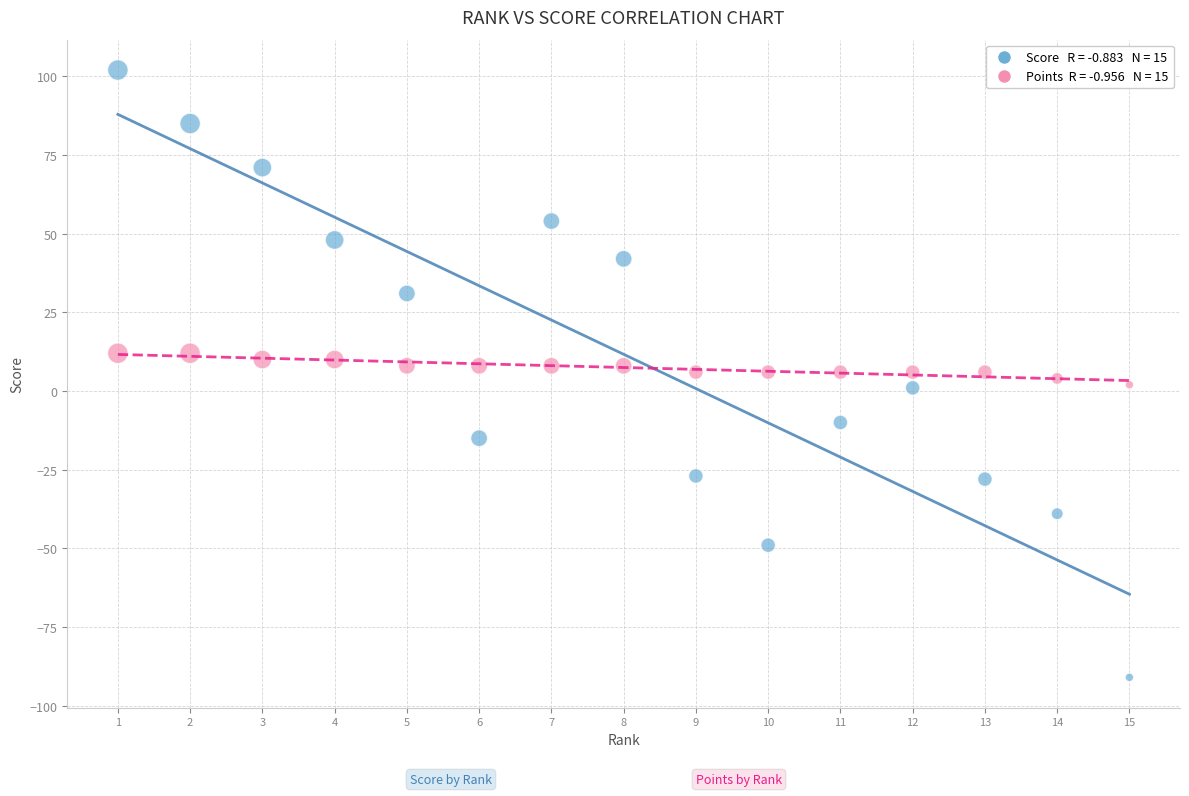

Across all data points, what is the range of X values (max minus min)?

14